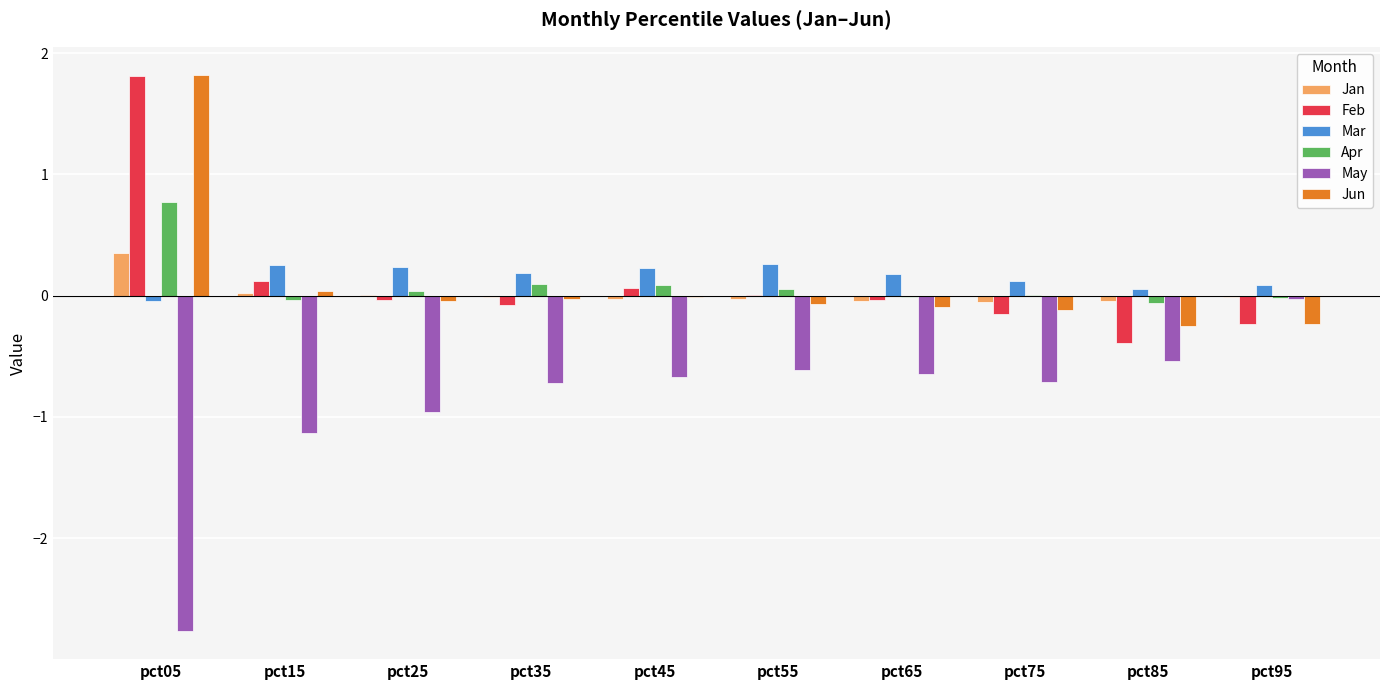

What is the sum of all May values?

-8.8